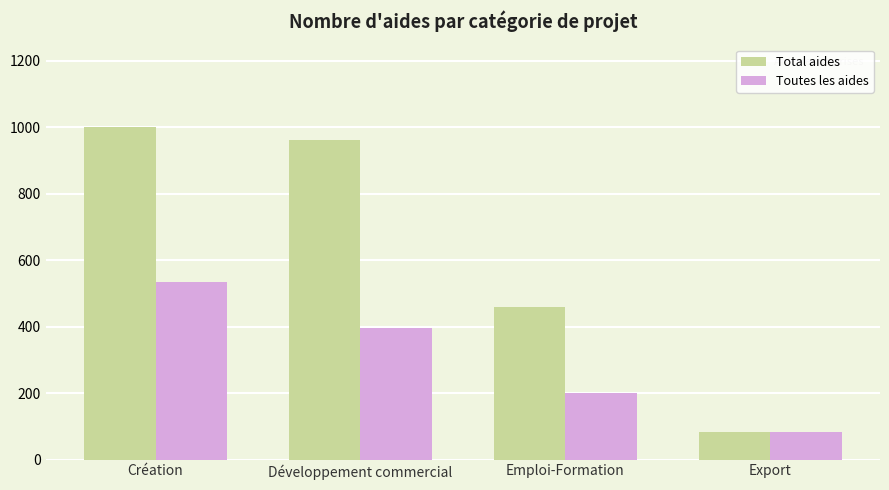

Reading right to left, transcribe all the data shown in this chart.

Total aides: 83	459	963	1000
Toutes les aides: 83	199	397	534